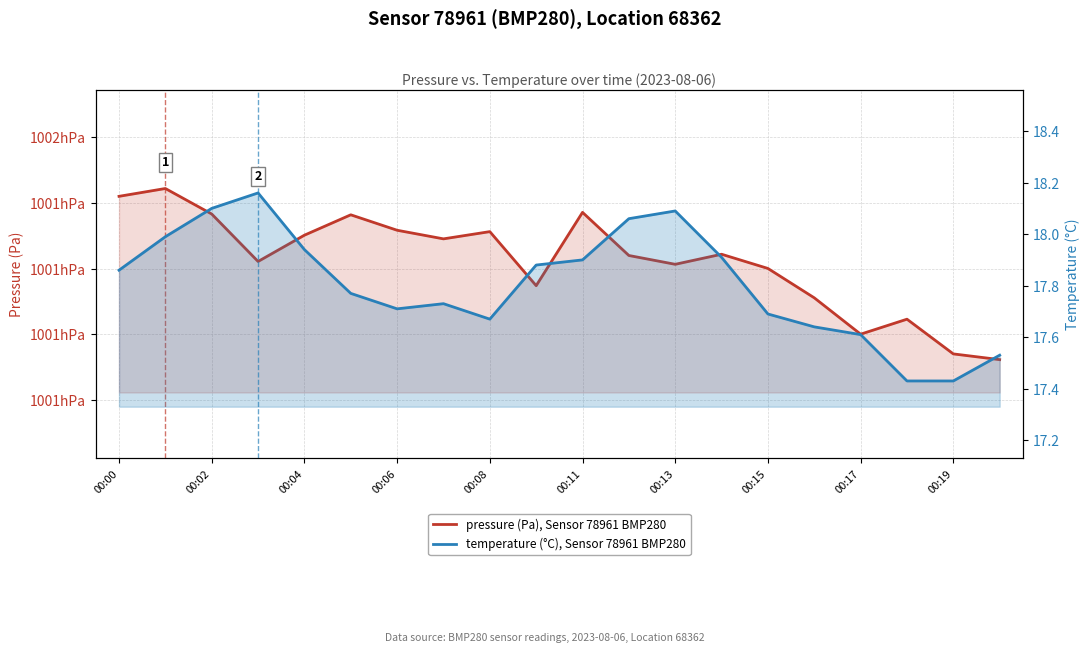

True or false: temperature (°C), Sensor 78961 BMP280 has more than 2 points higher than both neighbors.

True